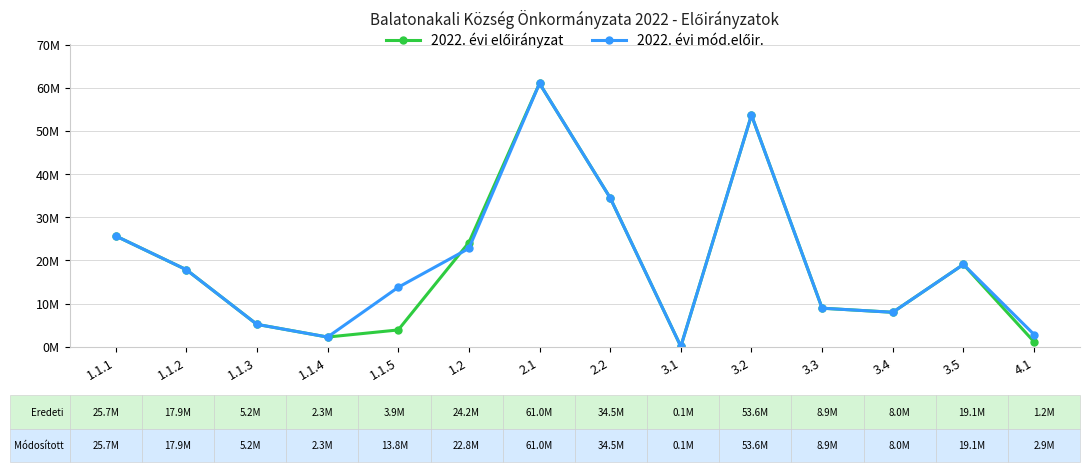

Is this an area chart (filled region under the line)?

No